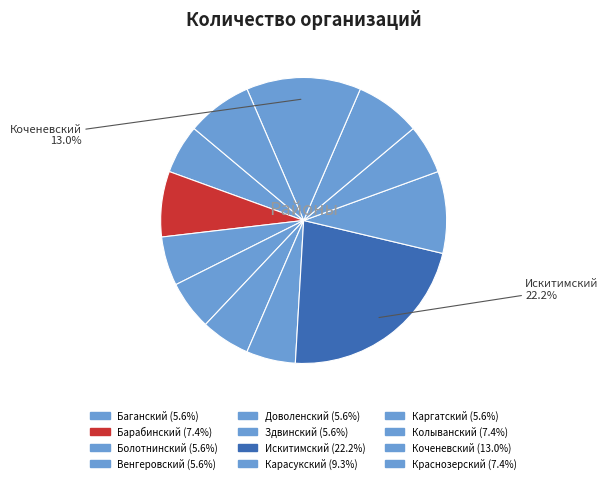

Does Барабинский represent more than half of the total?

No